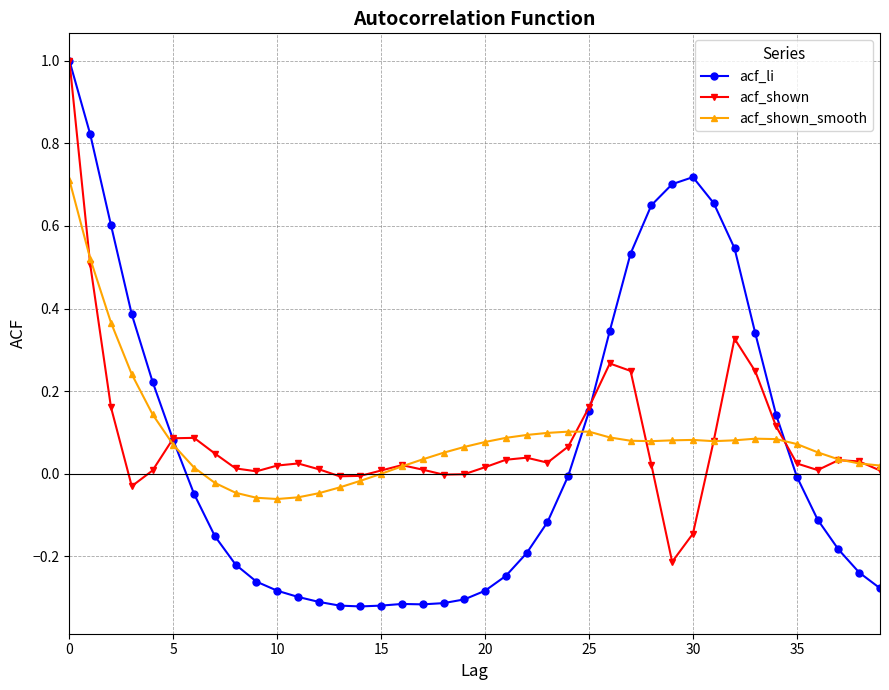

Which series has the largest range (max minus min)?

acf_li